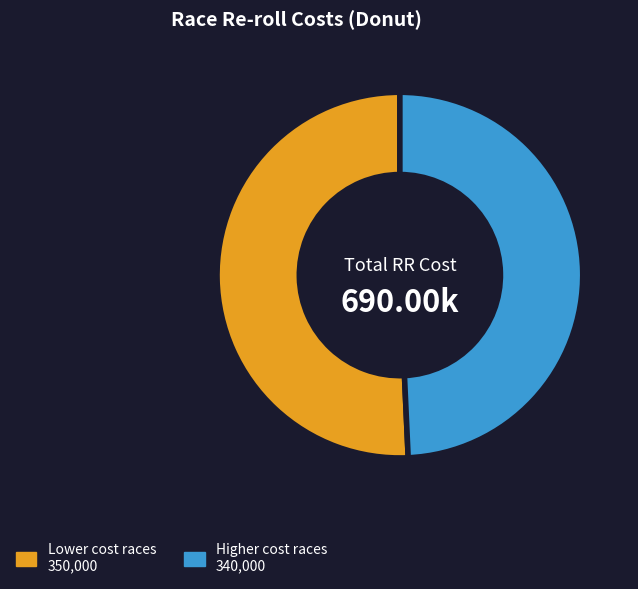

Does any single category account for the majority?

Yes